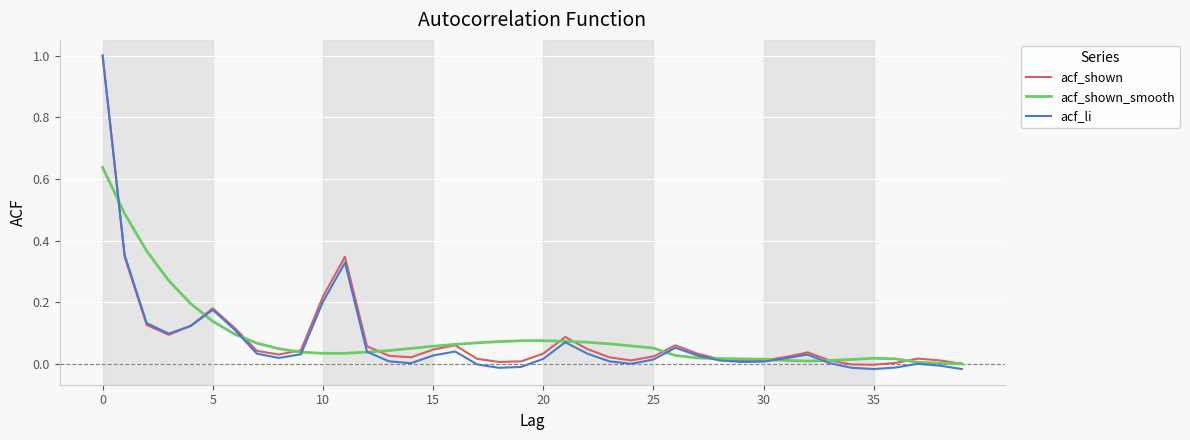

Which series has the widest spread of values?

acf_li